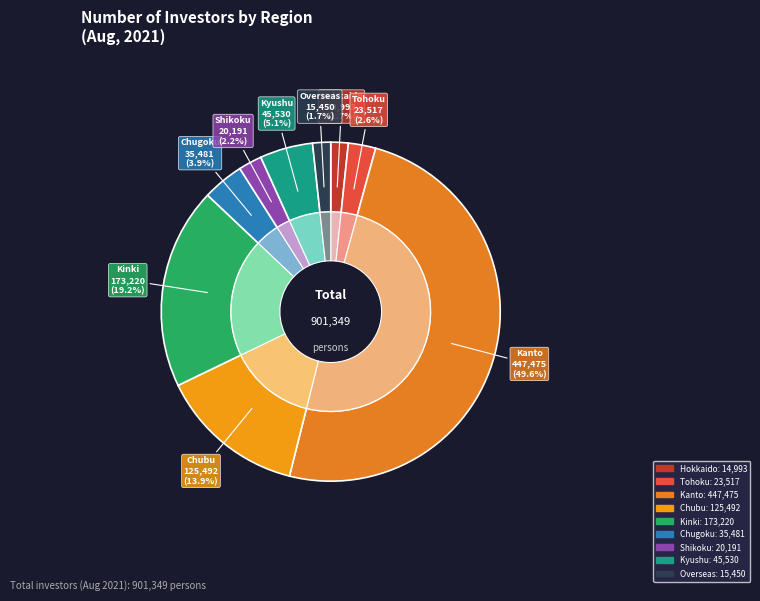

Is there a majority slice in this chart?

No